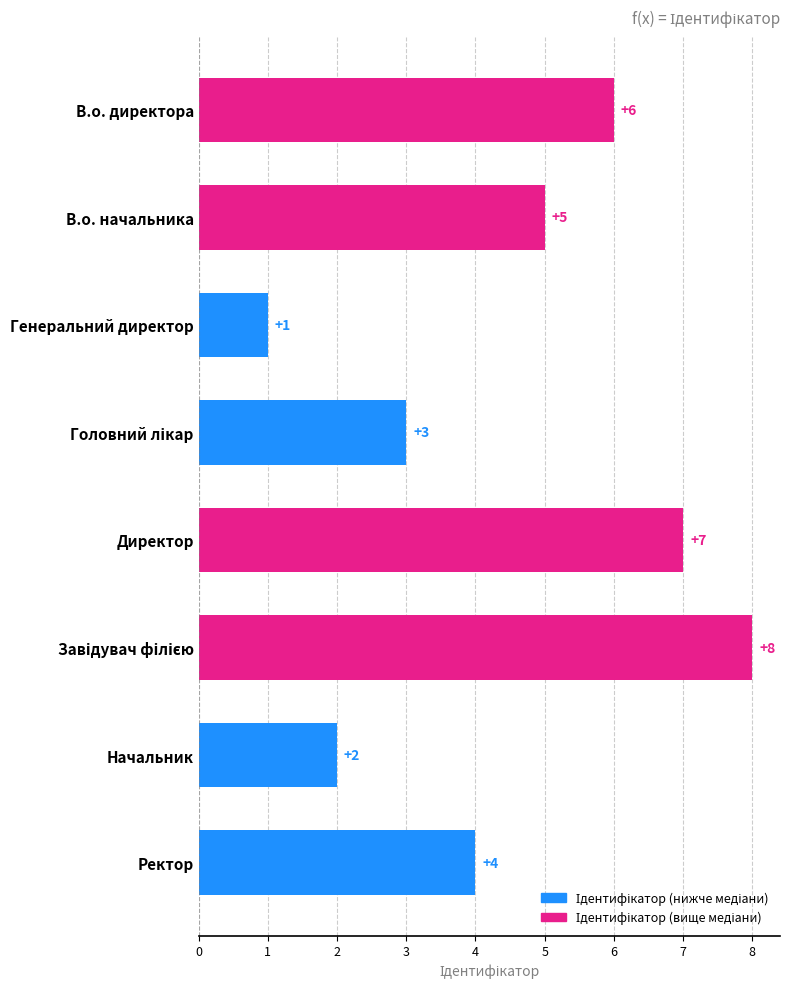

Is it true that the value at В.о. директора is 6?

True